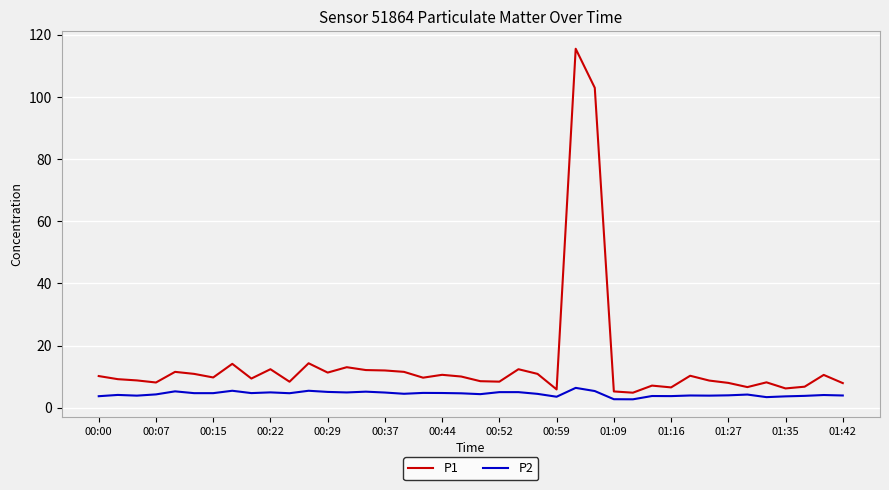

Which series has the largest total across all categories?

P1